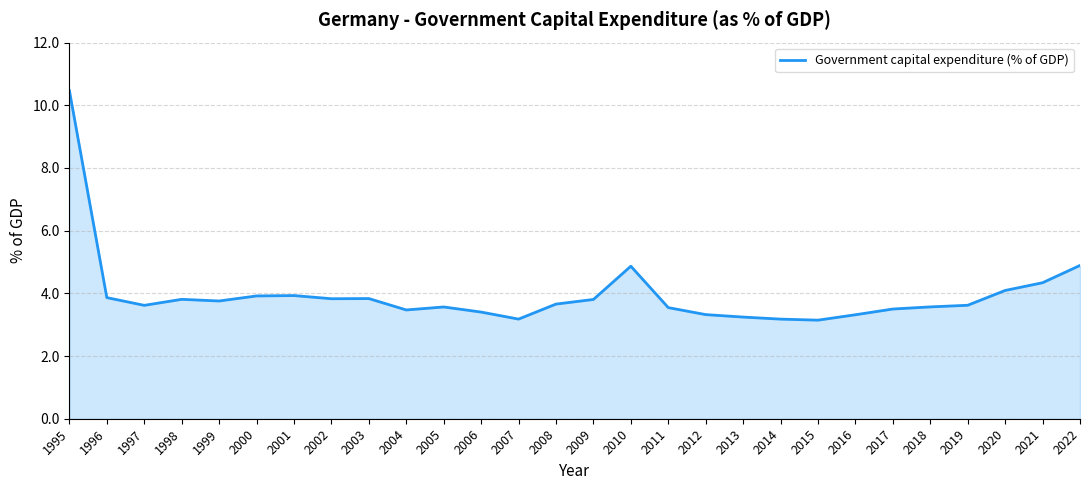

The chart shows a value of 5.4 at 2012. True or false?

False